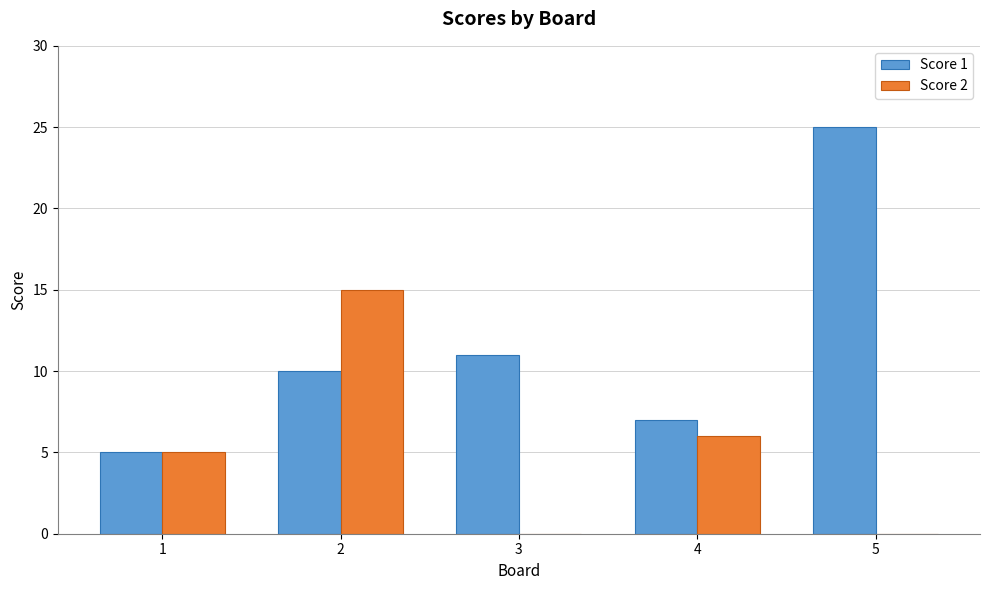

True or false: Score 1 has a value of 10 at 5.

False